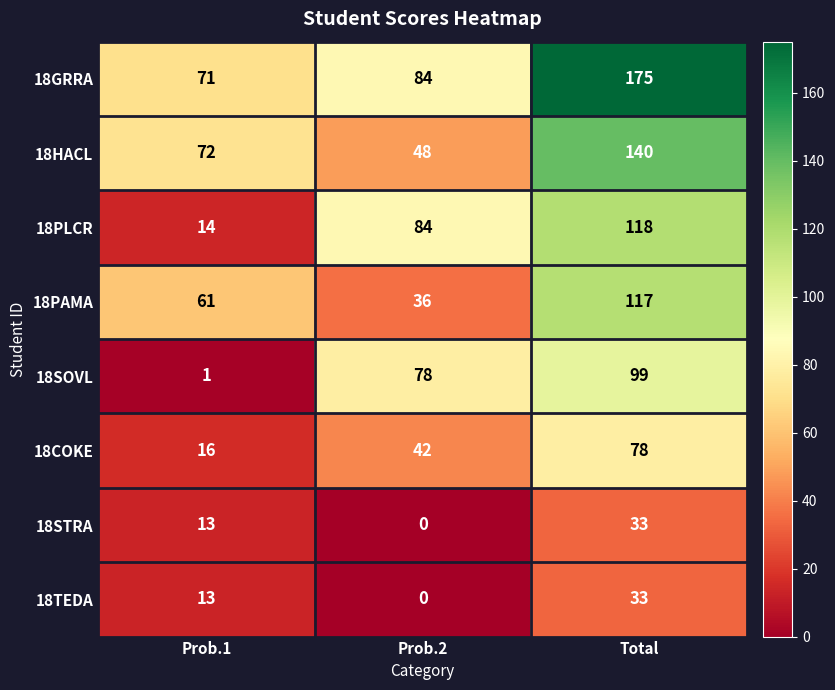

True or false: 18PAMA has a value of 36 at Prob.2.

True